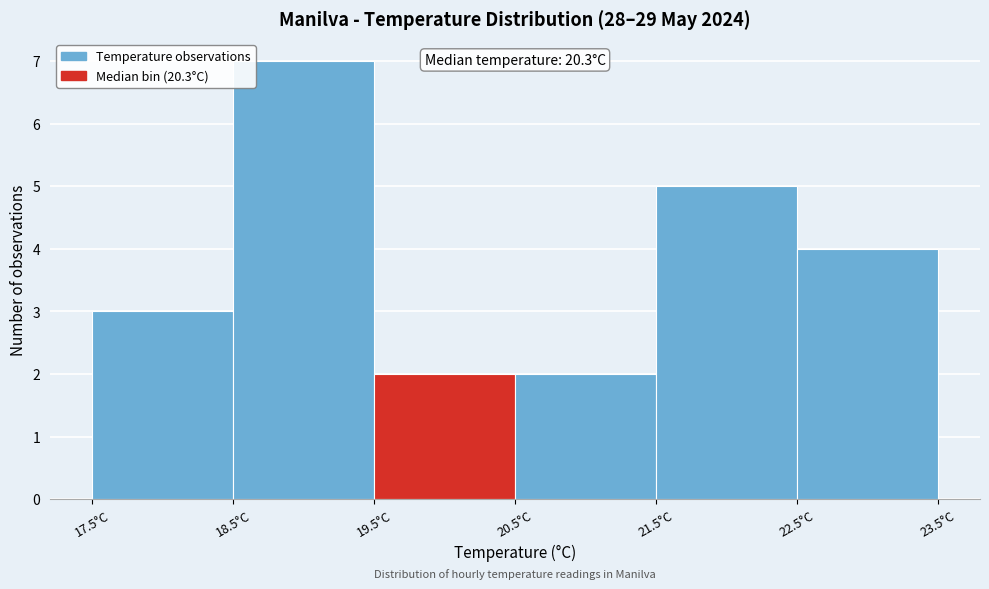

Which range on the x-axis has the tallest bar?

18.5 to 19.5